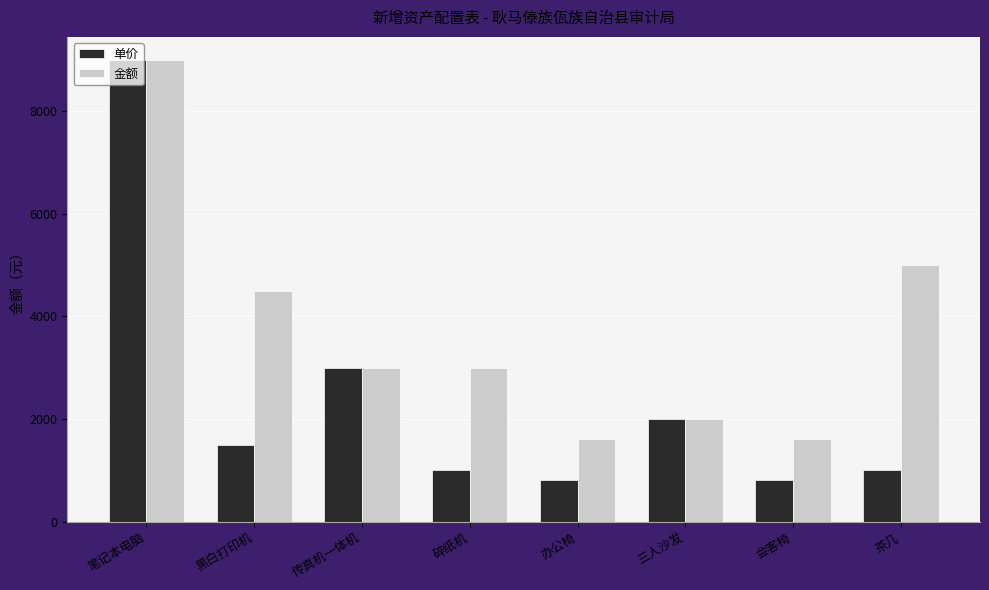

What is the difference between the highest and lowest values at 会客椅?

800